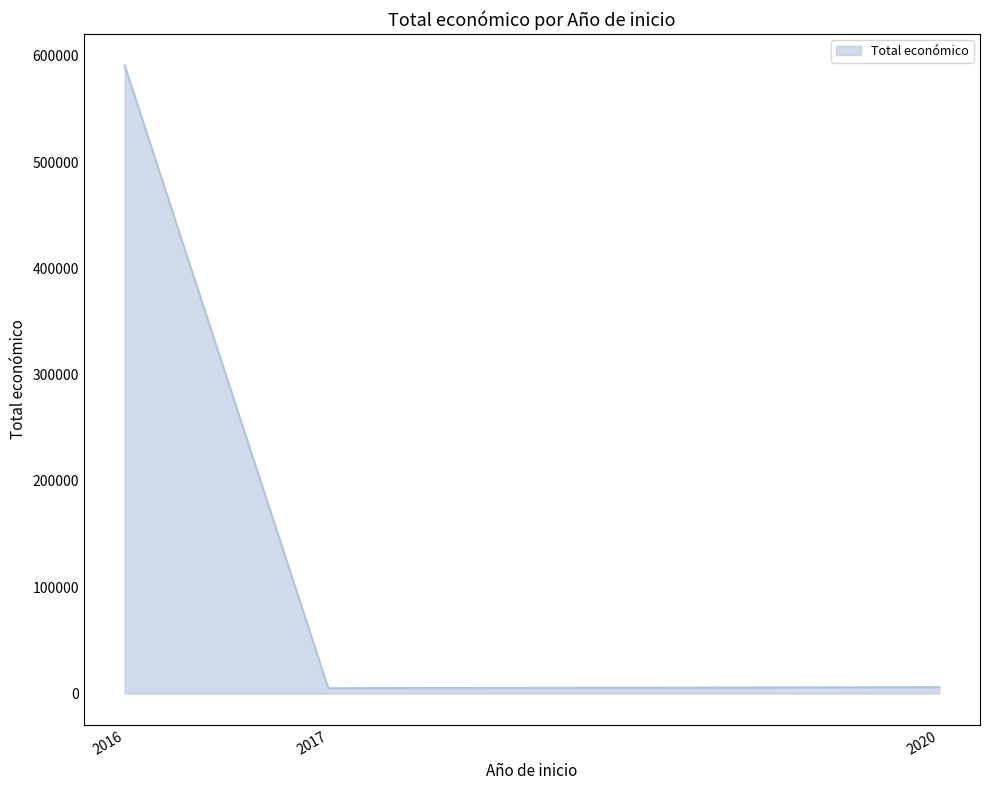

What is the sum of all values?

601909